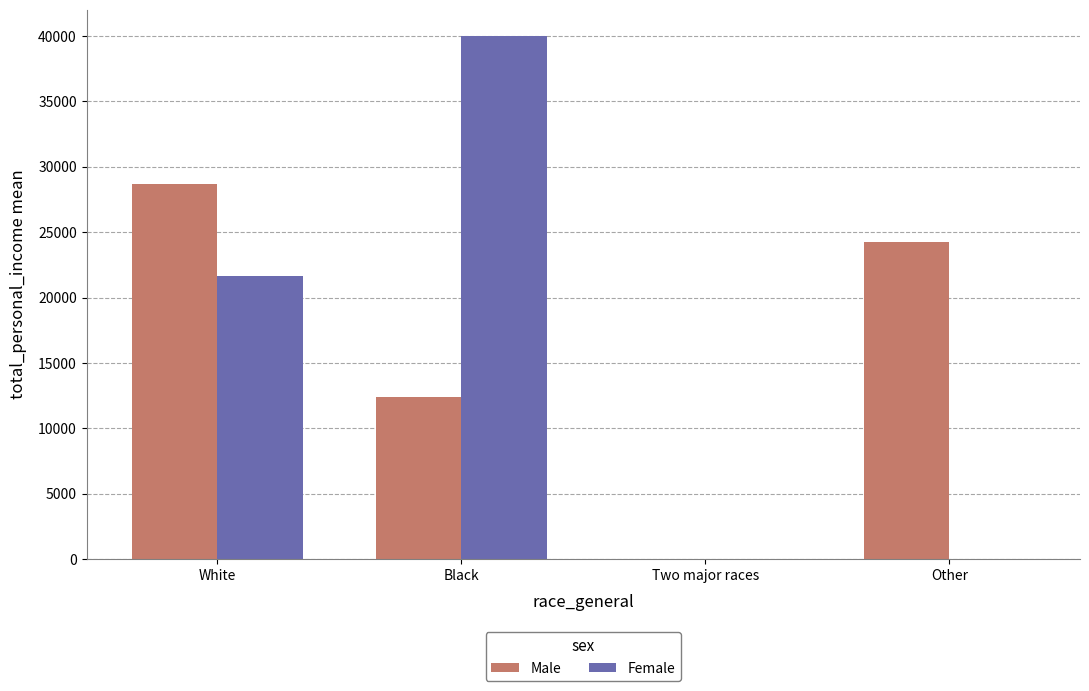

Which category has the highest value in the Male series?

White